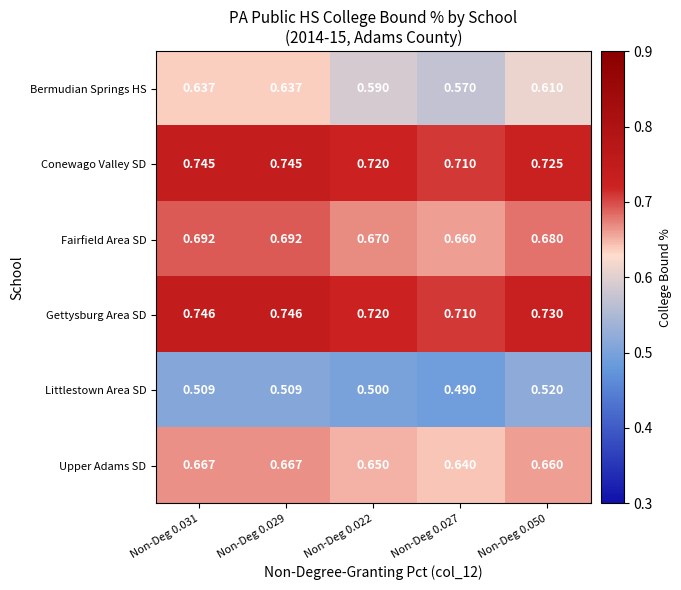

List the series in order of their peak value, lowest first.

Littlestown Area SD, Bermudian Springs HS, Upper Adams SD, Fairfield Area SD, Conewago Valley SD, Gettysburg Area SD